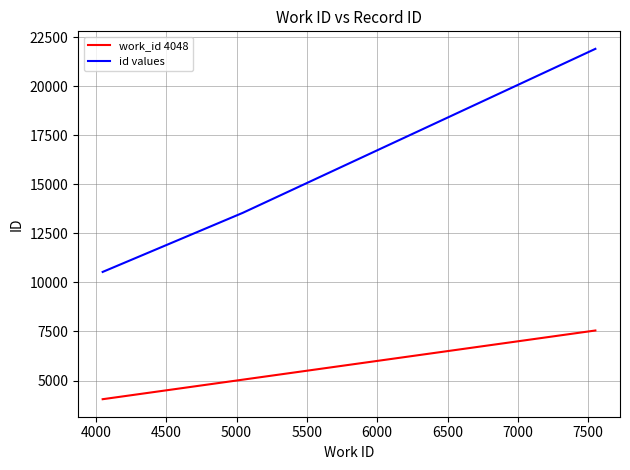

At how many categories does at least one series exceed 20956?

1